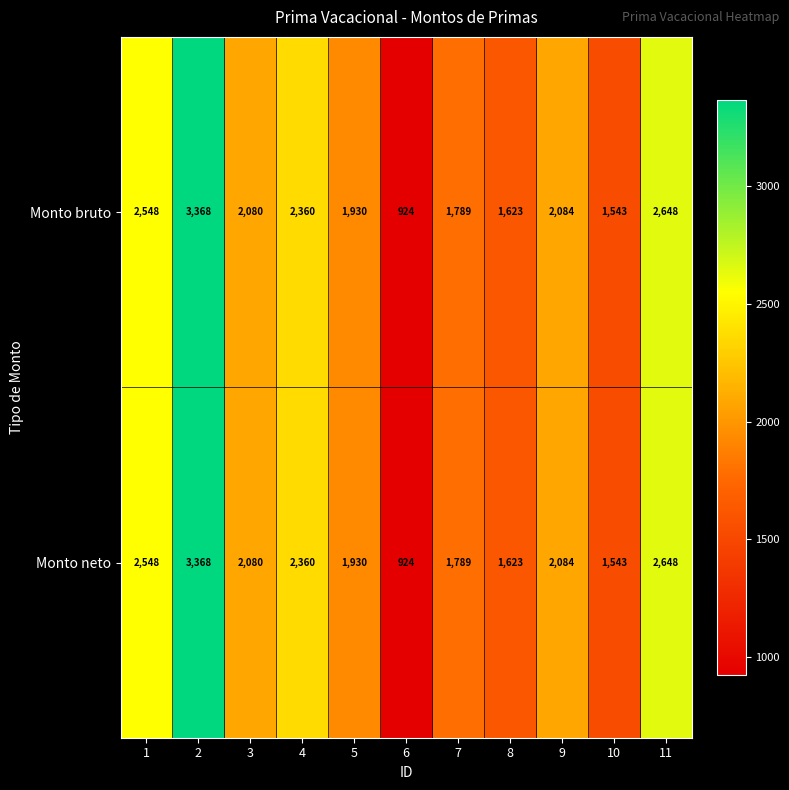

What is the total value across all series at 11?

5296